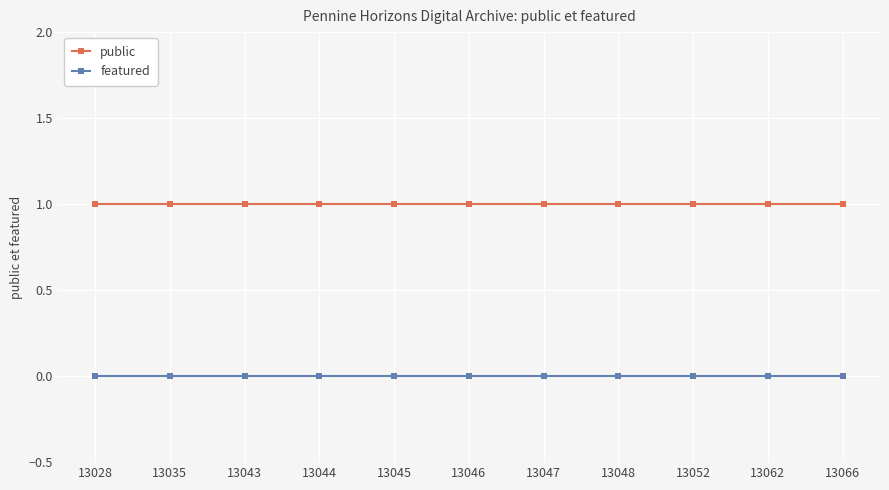

How many lines are shown in the chart?

2